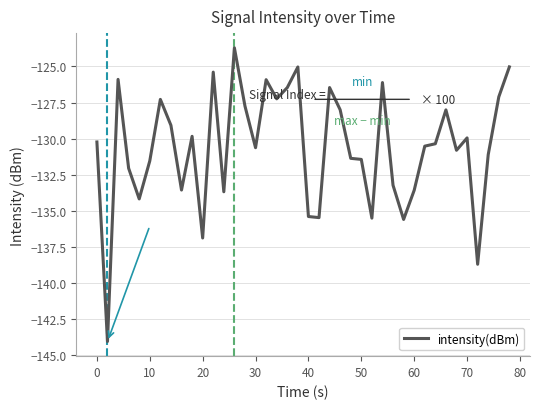

What is the smallest value displayed?

-144.0